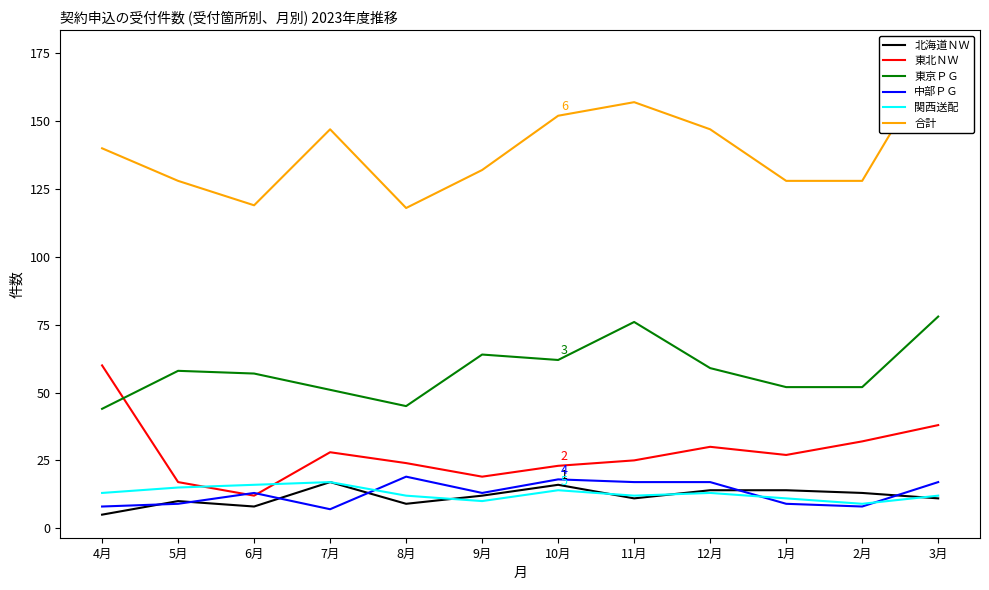

At which category does the chart reach its minimum across all series?

4月